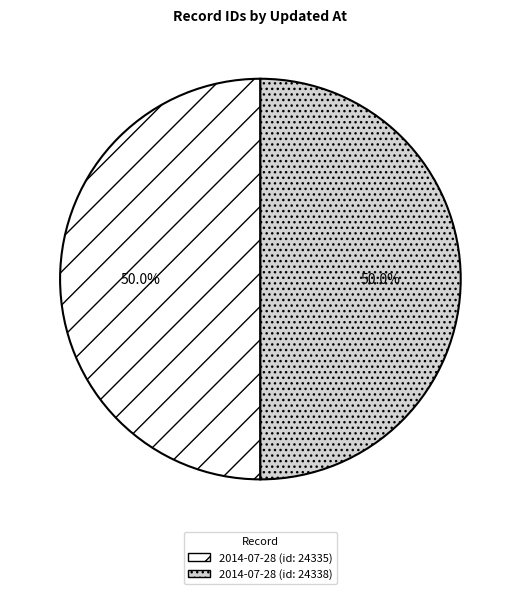

Combined, what portion of the pie is 2014-07-28 (id: 24335) and 2014-07-28 (id: 24338)?

100.0%